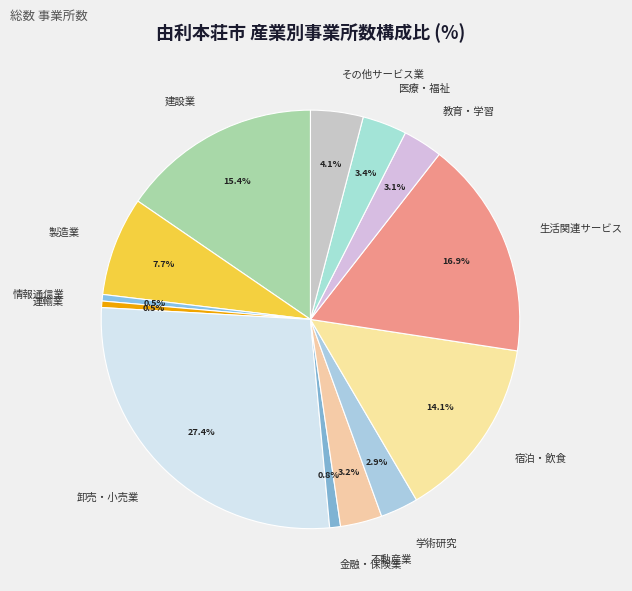

What is the ratio of the value at 生活関連サービス to the value at 情報通信業?

33.6